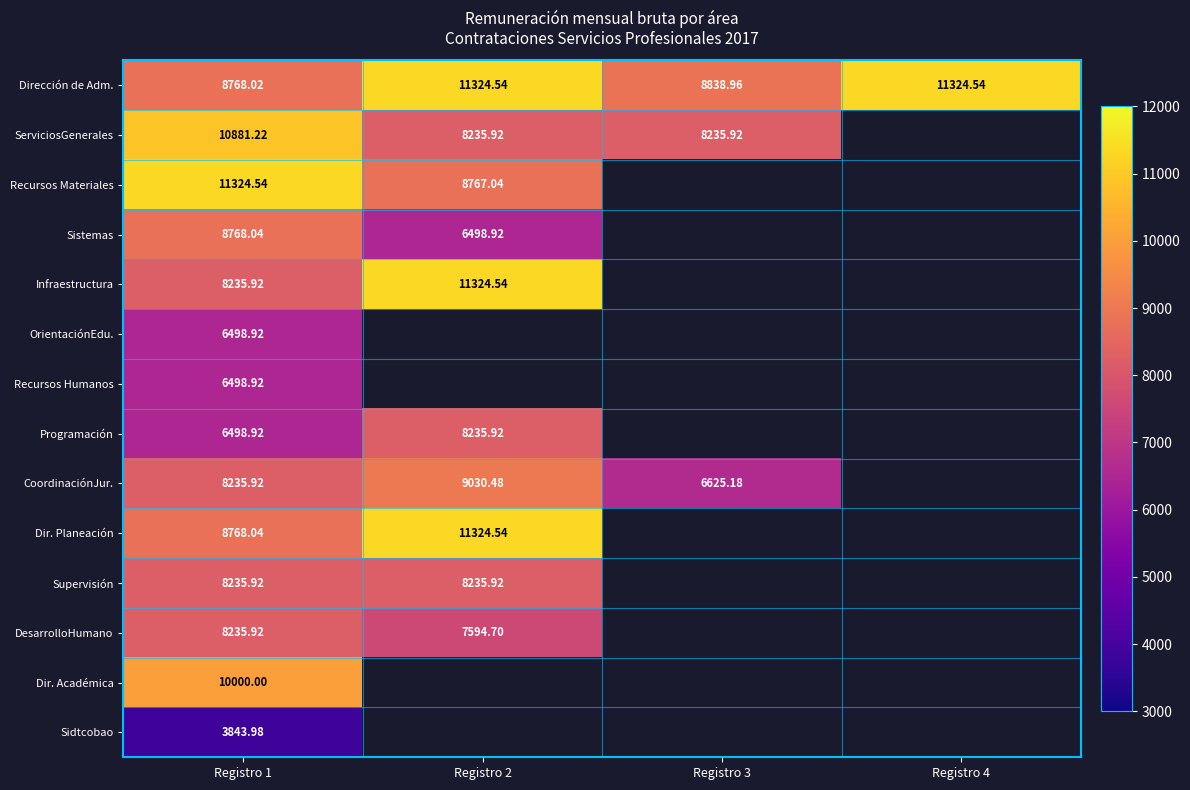

What is the difference between the highest and lowest values at Registro 2?

4825.6